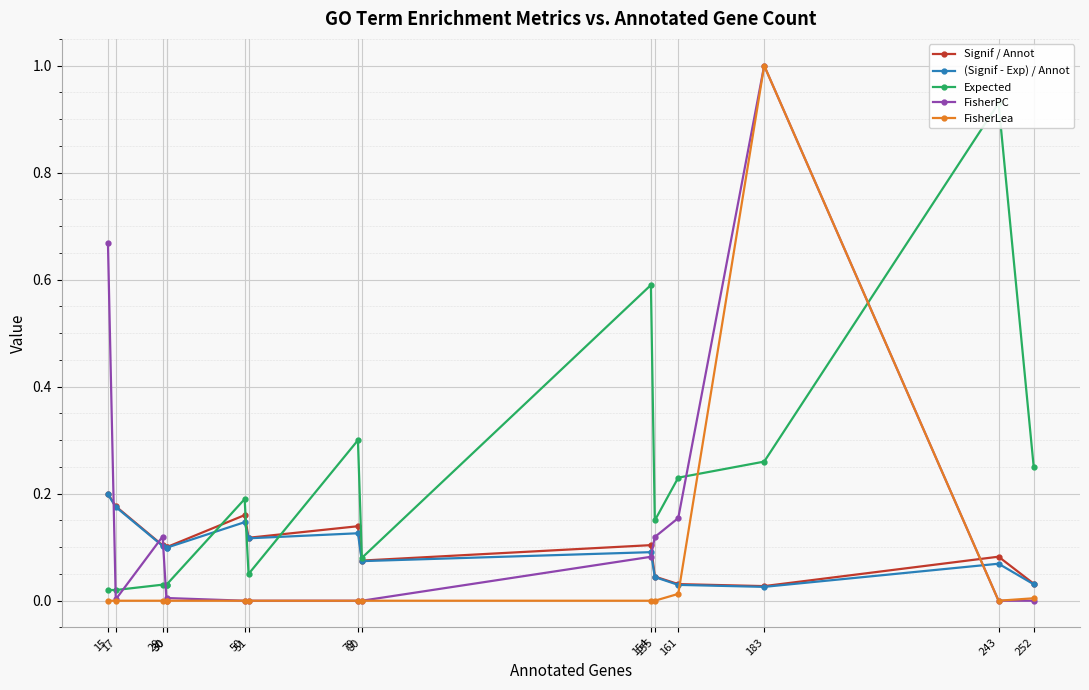

Where is (Signif - Exp) / Annot nearest to the value 0?

183